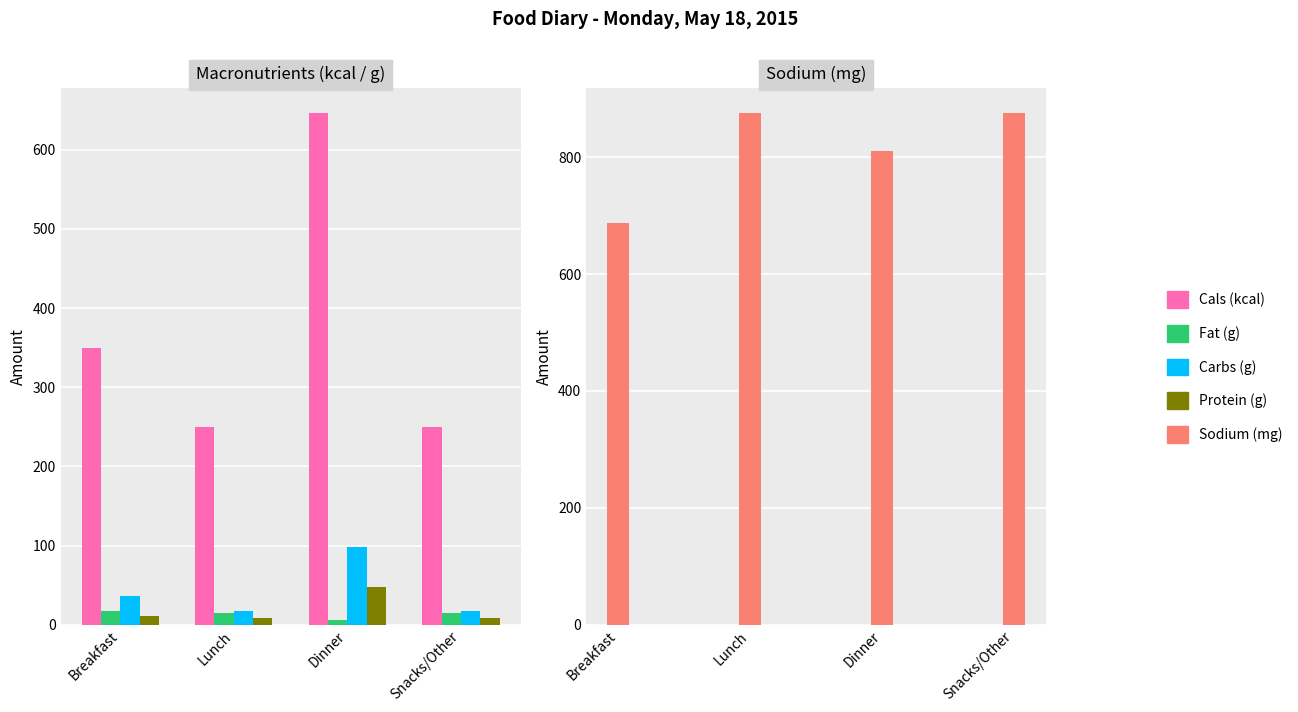

Which series has the largest range (max minus min)?

Cals (kcal)